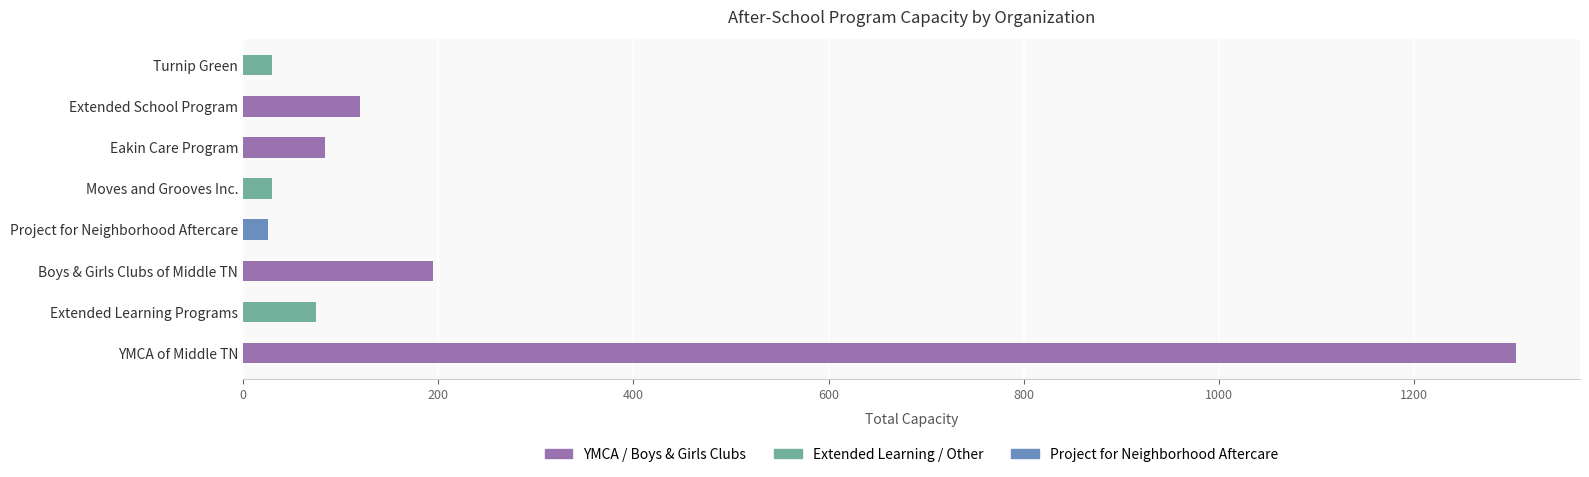

What is the maximum value shown in the chart?

1305